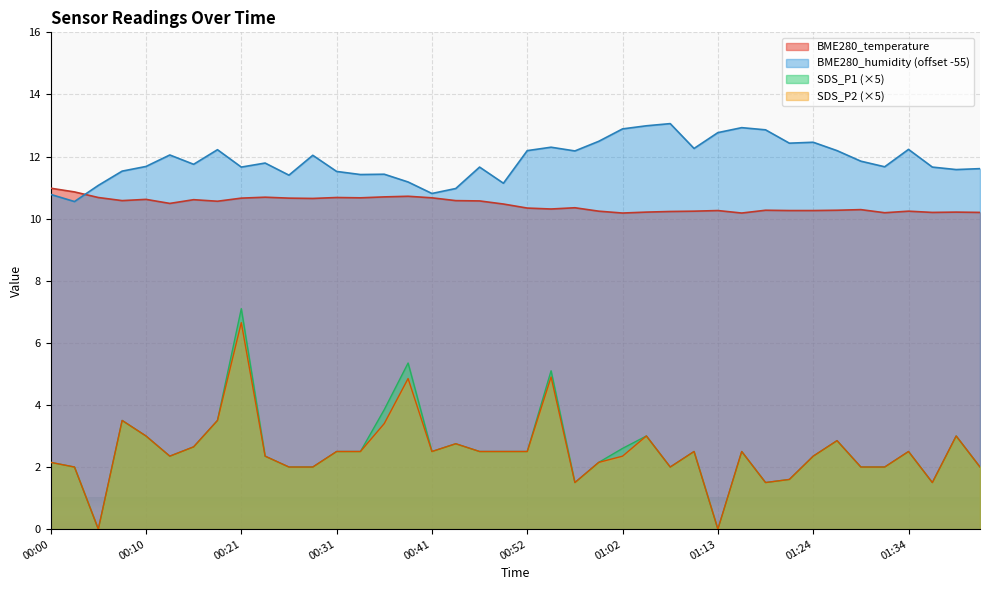

Which series has the widest spread of values?

SDS_P1